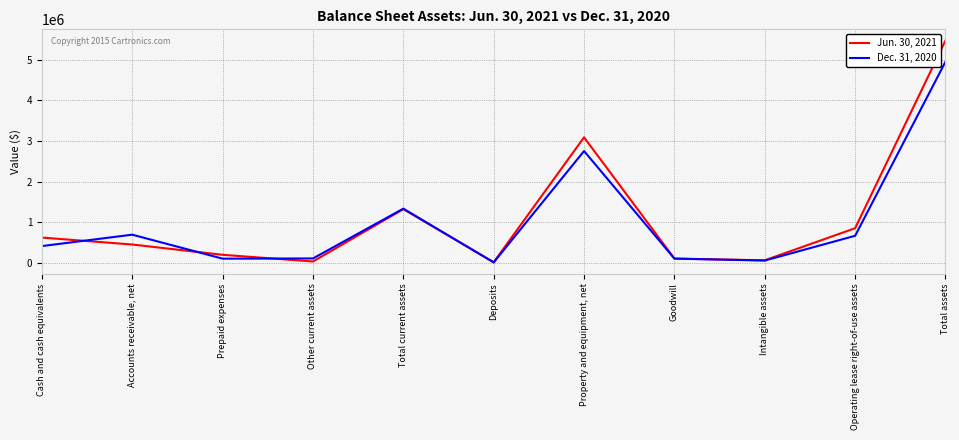

True or false: Dec. 31, 2020 has more than 2 interior local peaks.

True